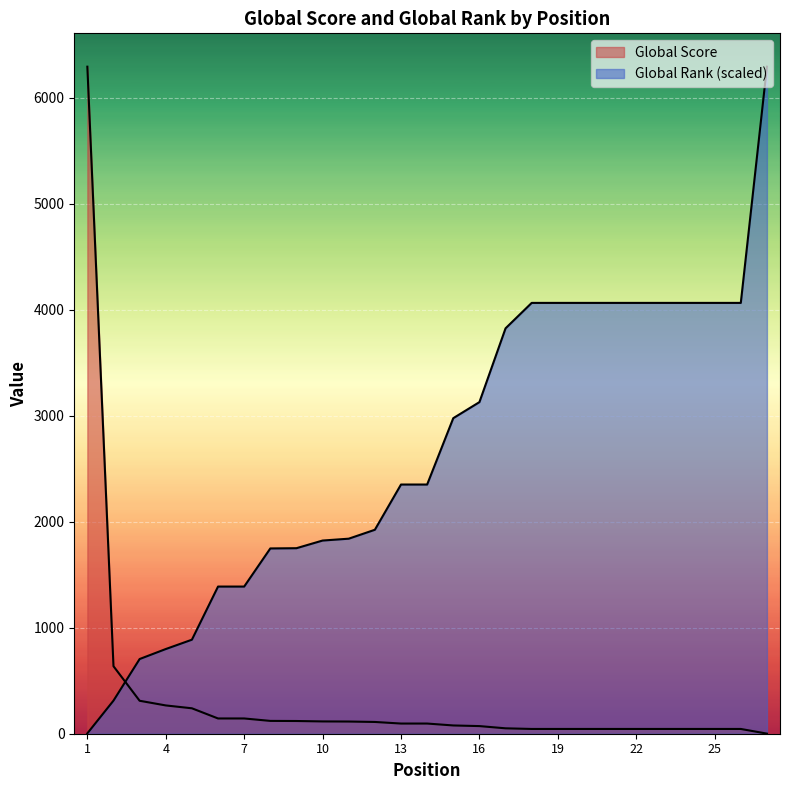

How many lines are shown in the chart?

2